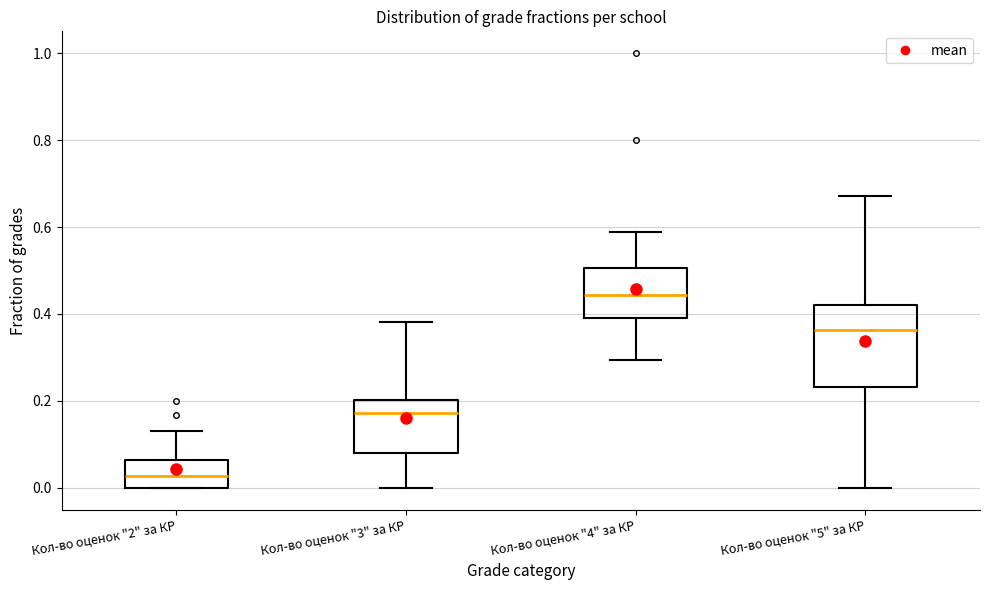

Which box is the tallest, from its lower edge to its upper edge?

Кол-во оценок "5" за КР